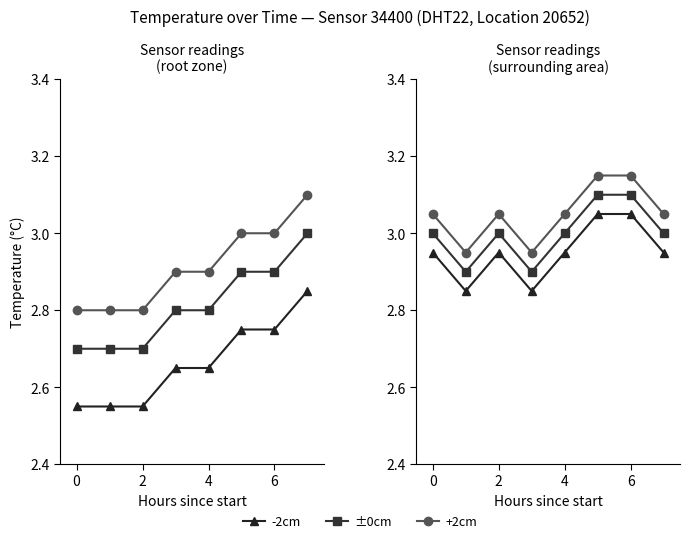

True or false: -2cm has more than 2 points higher than both neighbors.

False